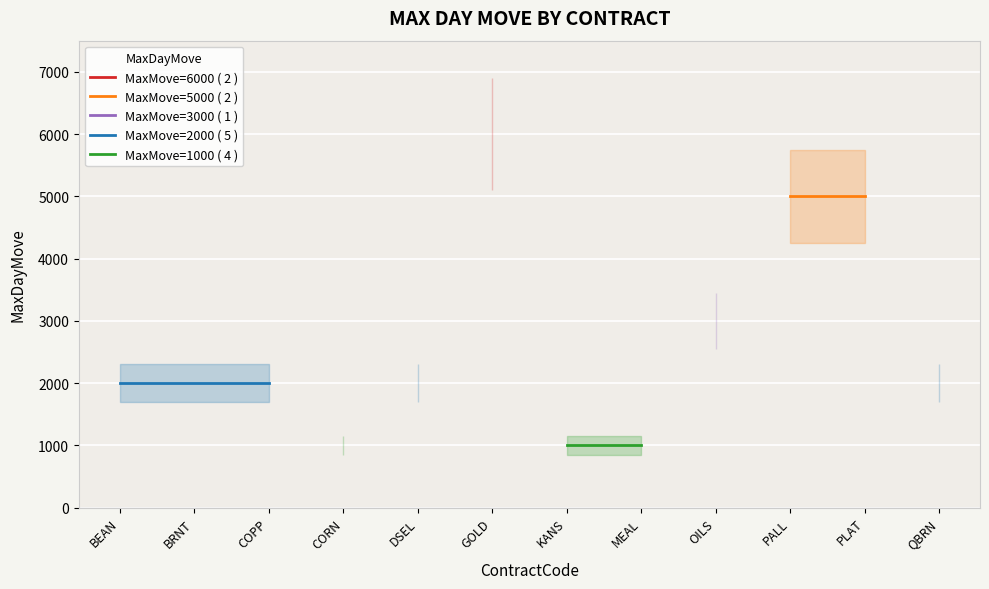

What are all the series names shown in the legend?

MaxMove=6000 ( 2 ), MaxMove=5000 ( 2 ), MaxMove=3000 ( 1 ), MaxMove=2000 ( 5 ), MaxMove=1000 ( 4 )